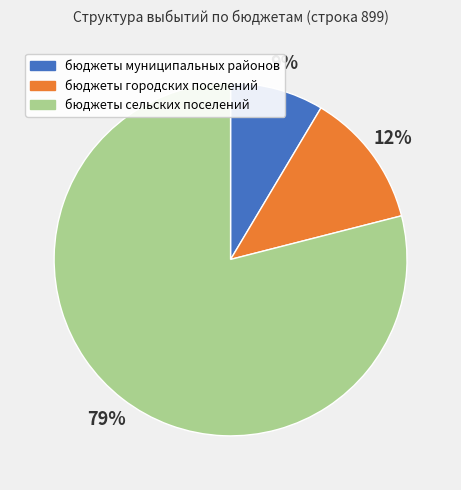

Does бюджеты городских поселений represent more than half of the total?

No